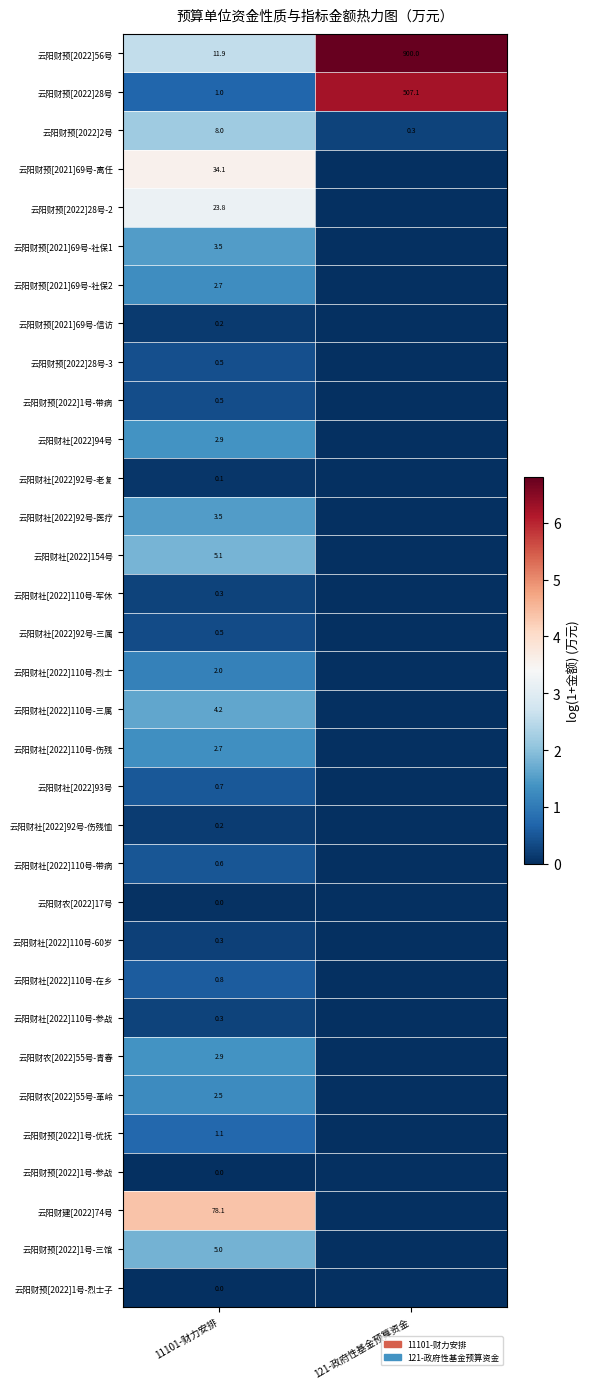

The 云阳财预[2022]1号-三馆 series shows 8.7 at 11101-财力安排. True or false?

False